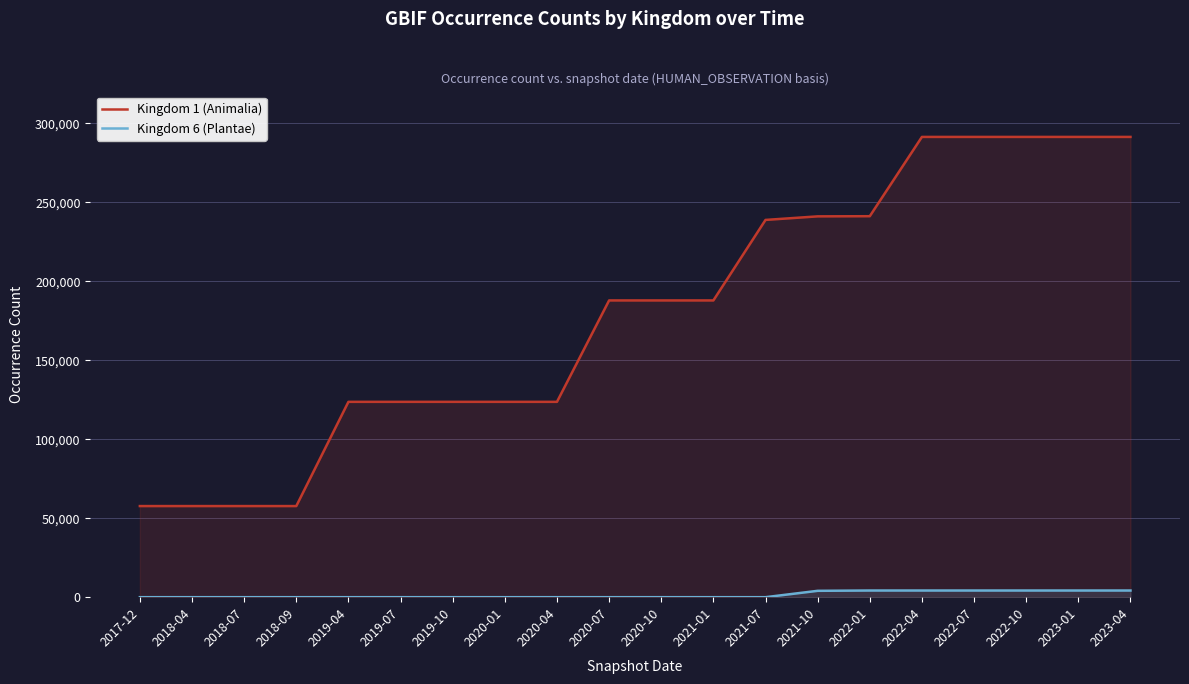

How many categories are shown in the chart?

20